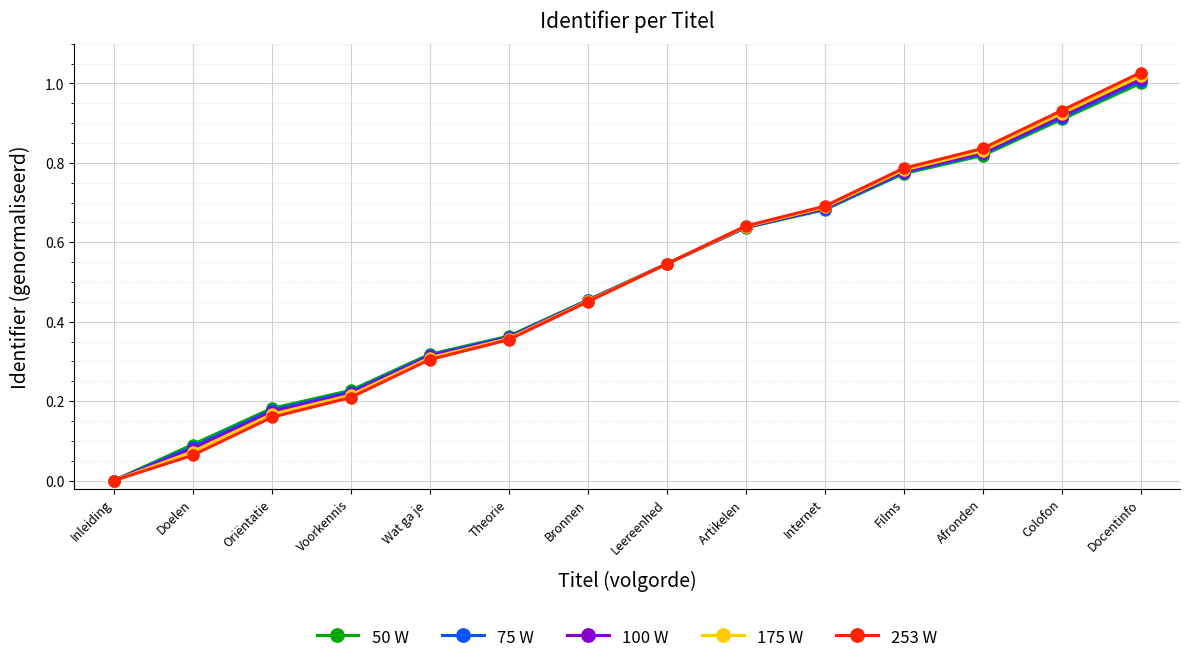

The 175 W series shows 1.6 at Colofon. True or false?

False